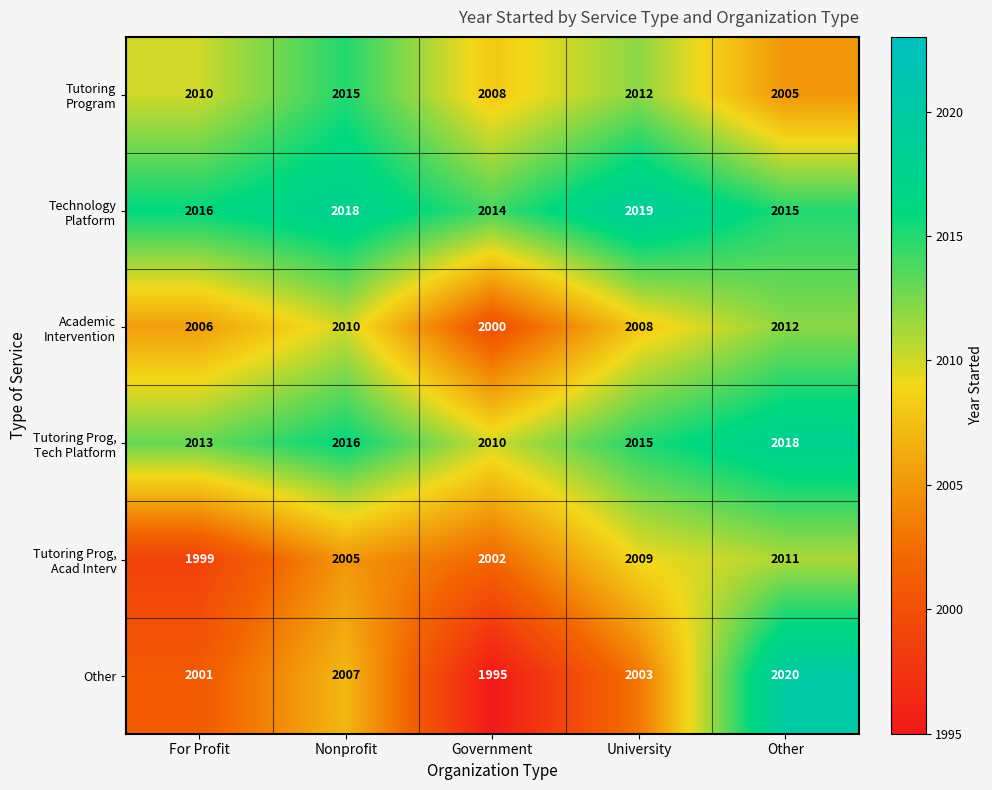

What is the difference between the maximum and minimum values in the Other series?

25